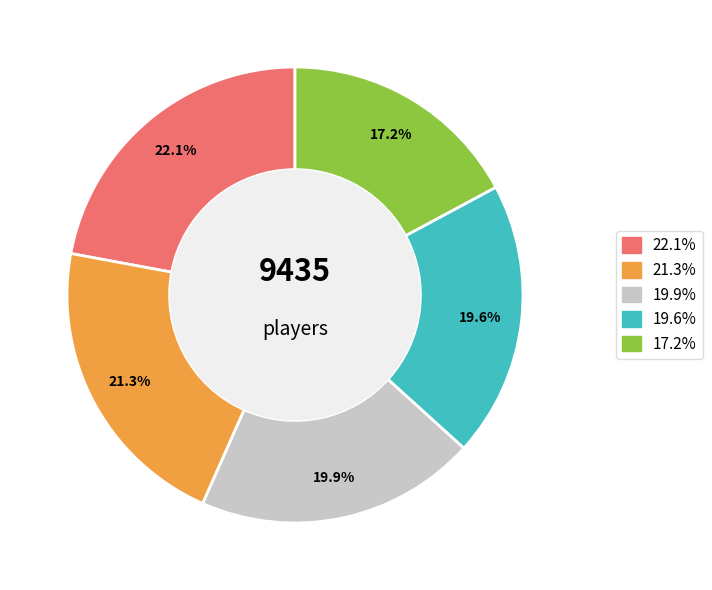

Is there a majority slice in this chart?

No